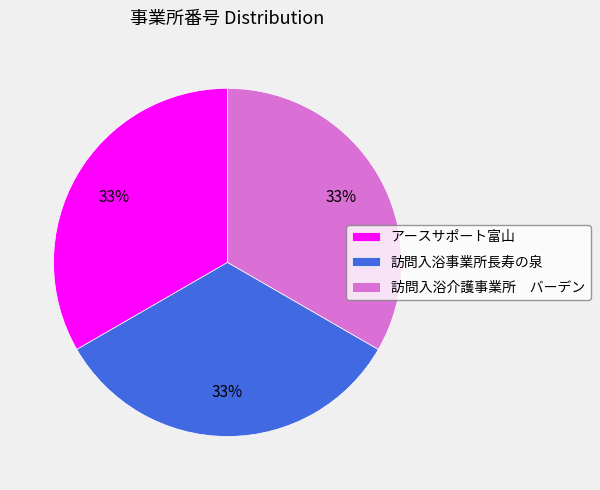

To the nearest percent, what is the average slice percentage?

33%